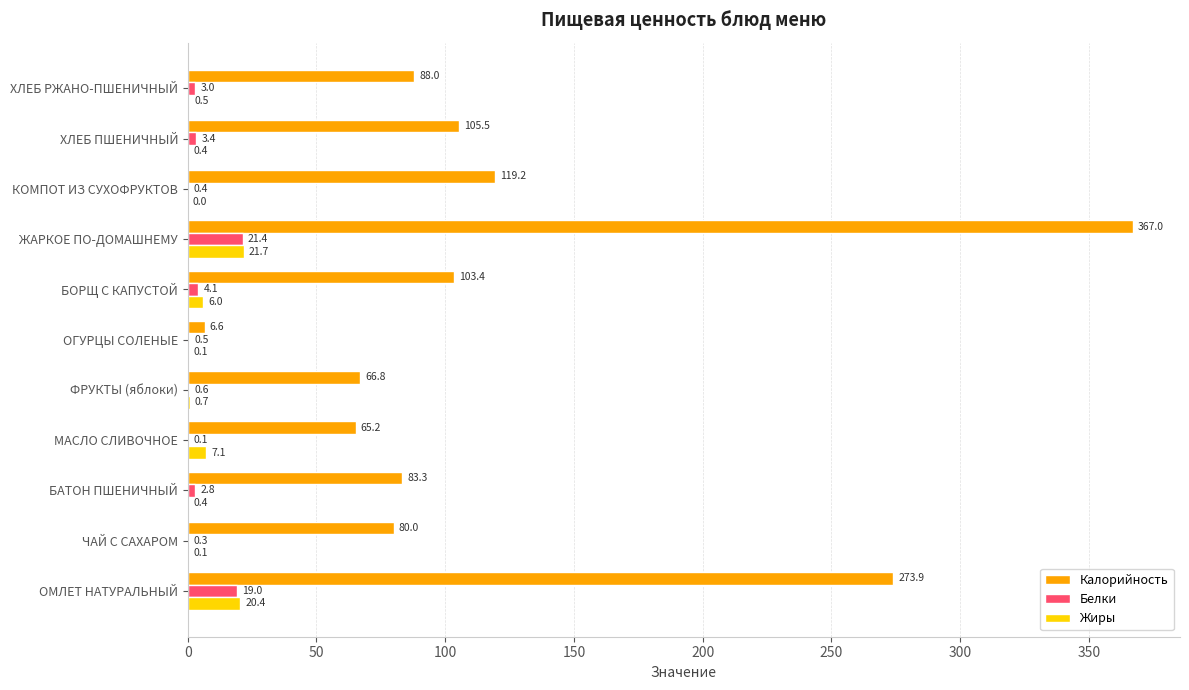

What value does the Белки series have at ЖАРКОЕ ПО-ДОМАШНЕМУ?

21.4